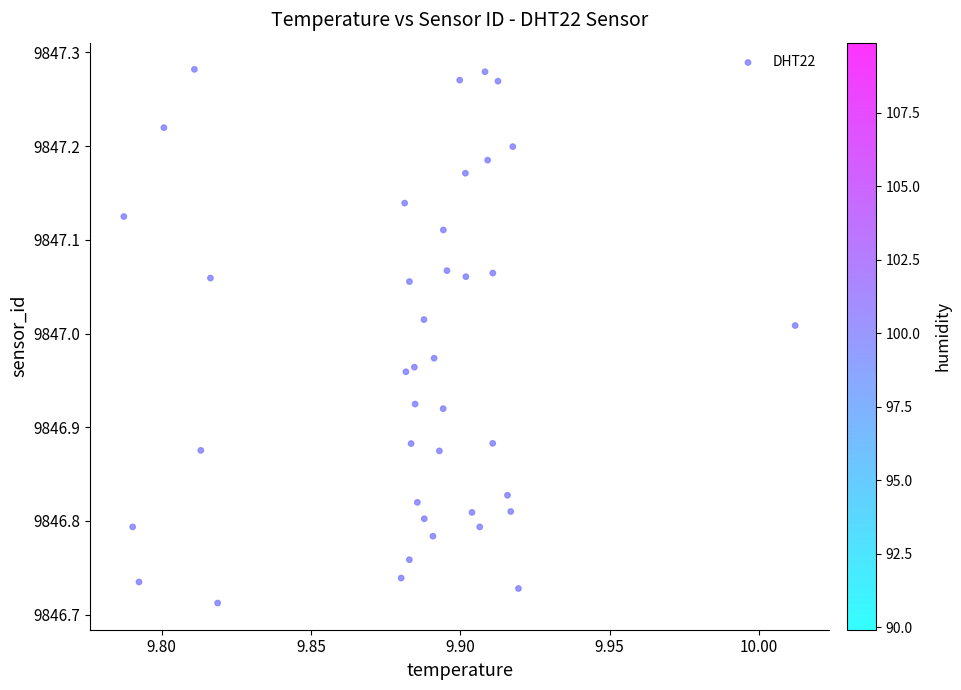

What is the range of Y values (max minus min)?

0.6